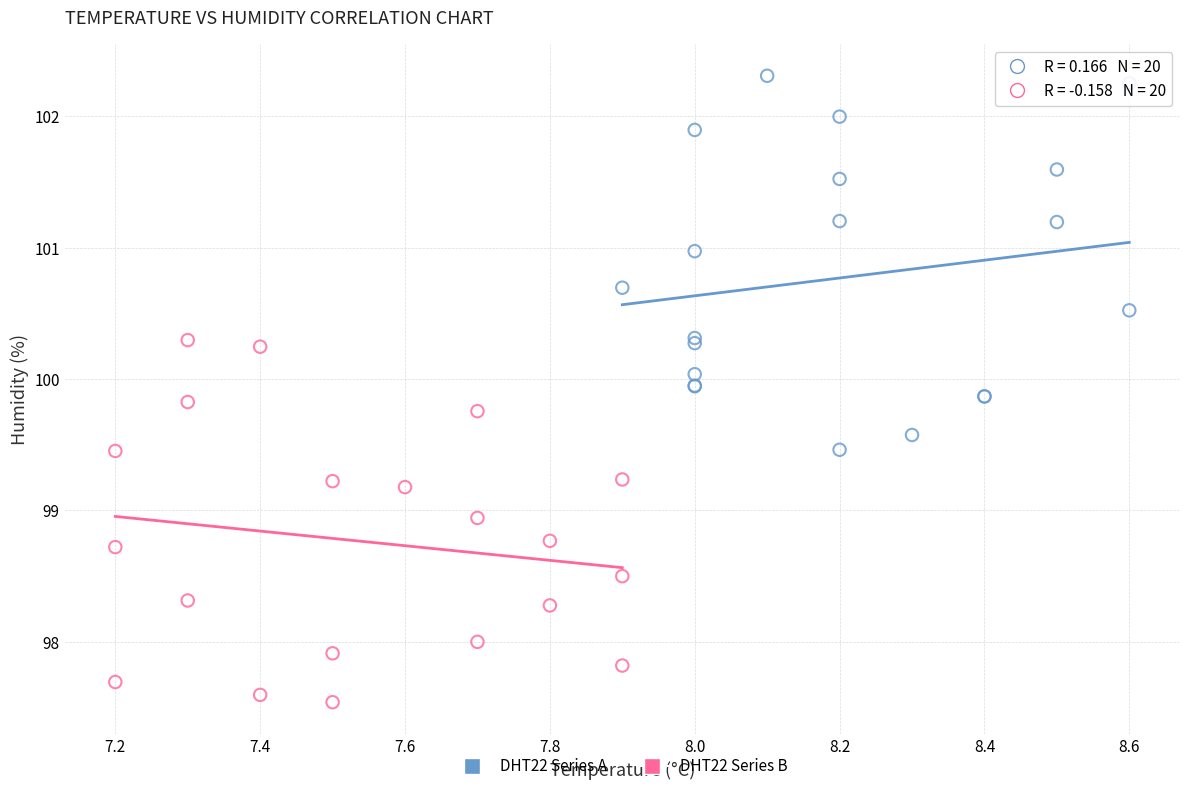

Which series reaches the minimum Y coordinate?

DHT22 Series B